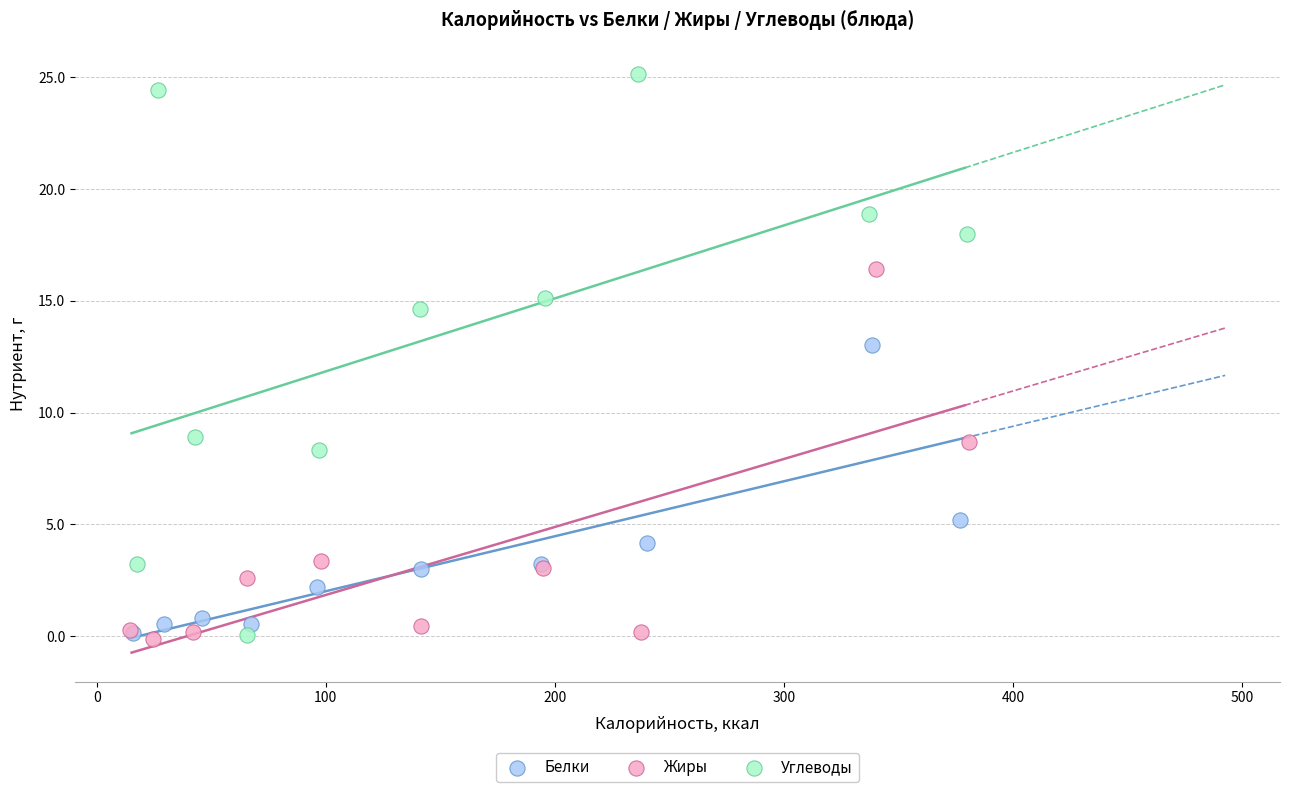

Which series has the widest spread of Y values?

Углеводы